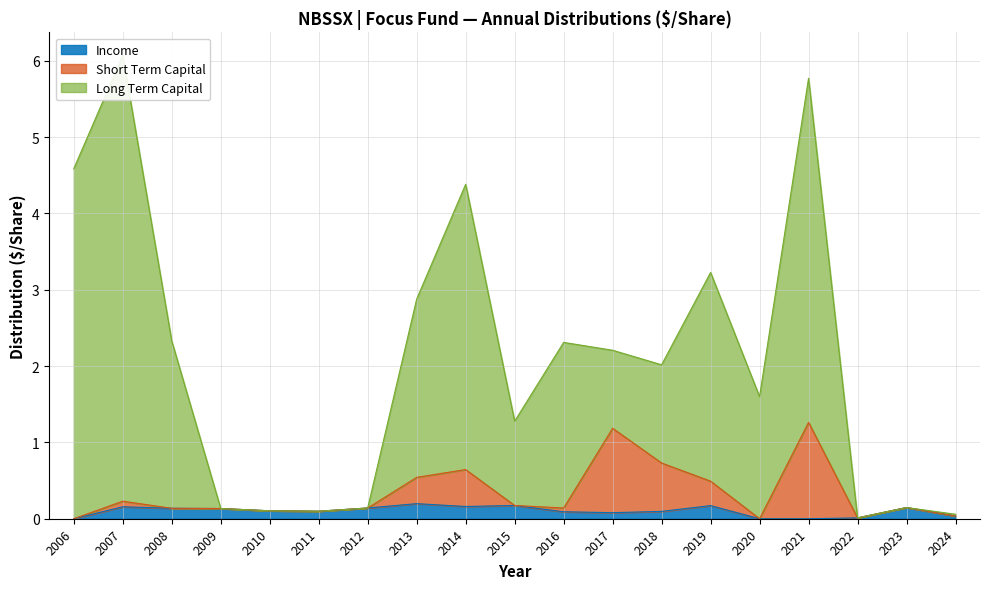

At which label is Income closest to 0?

2006